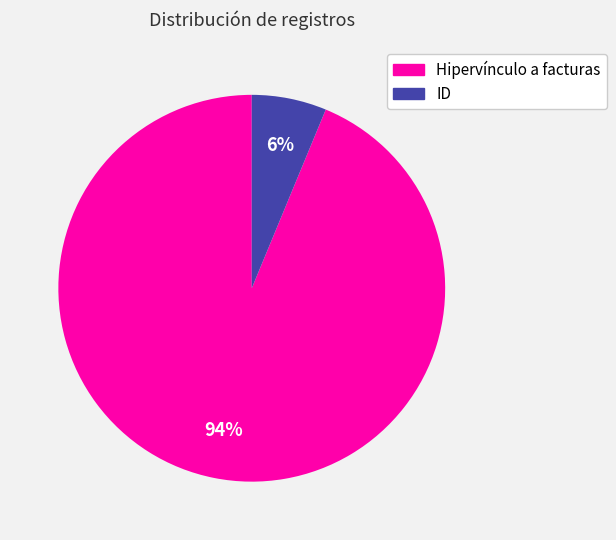

Rank the categories by value from highest to lowest.

Hipervínculo a facturas, ID